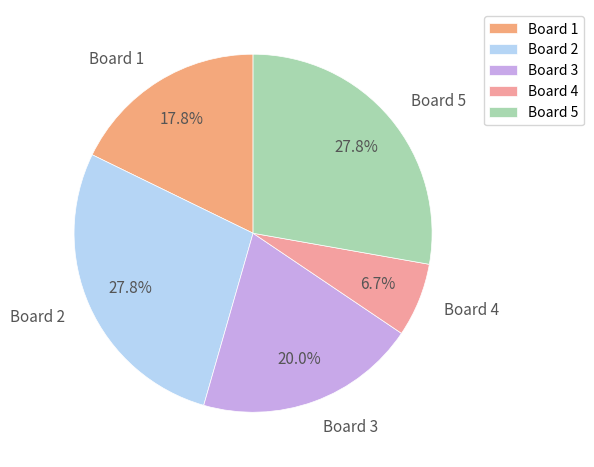

True or false: Board 5 accounts for 28% of the total.

True